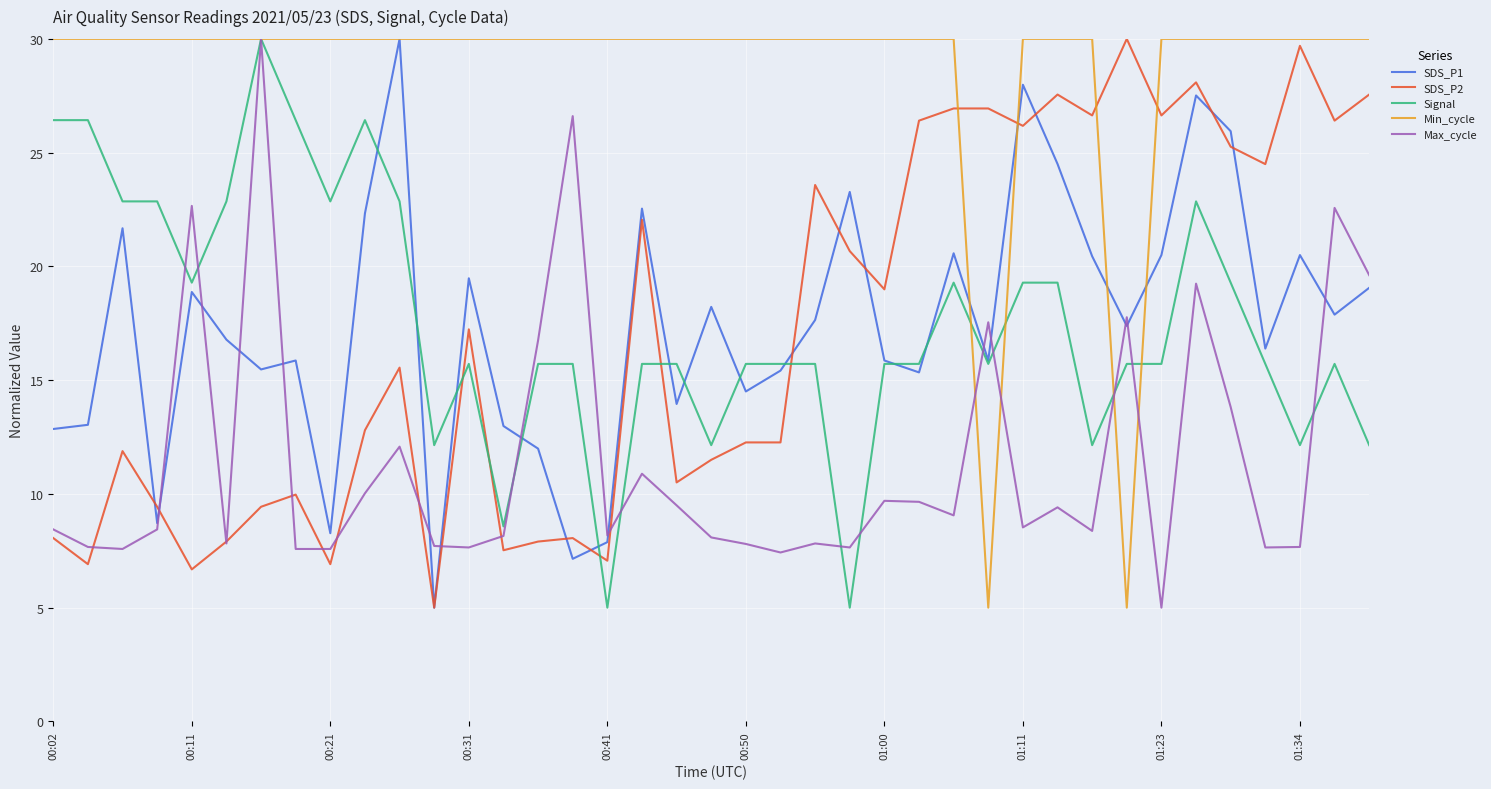

What is the highest value of the Min_cycle series?

30.0